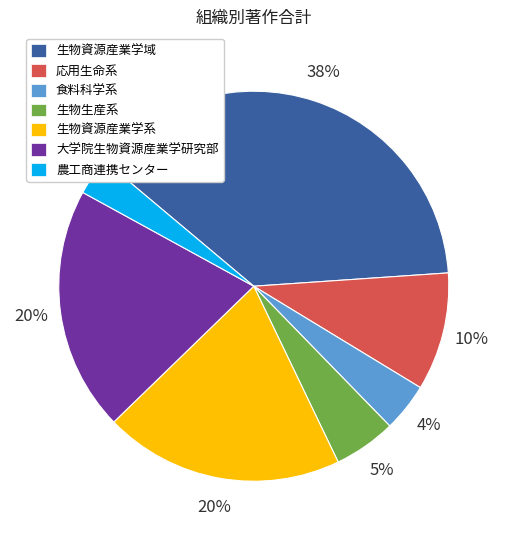

True or false: 生物生産系 accounts for 14% of the total.

False